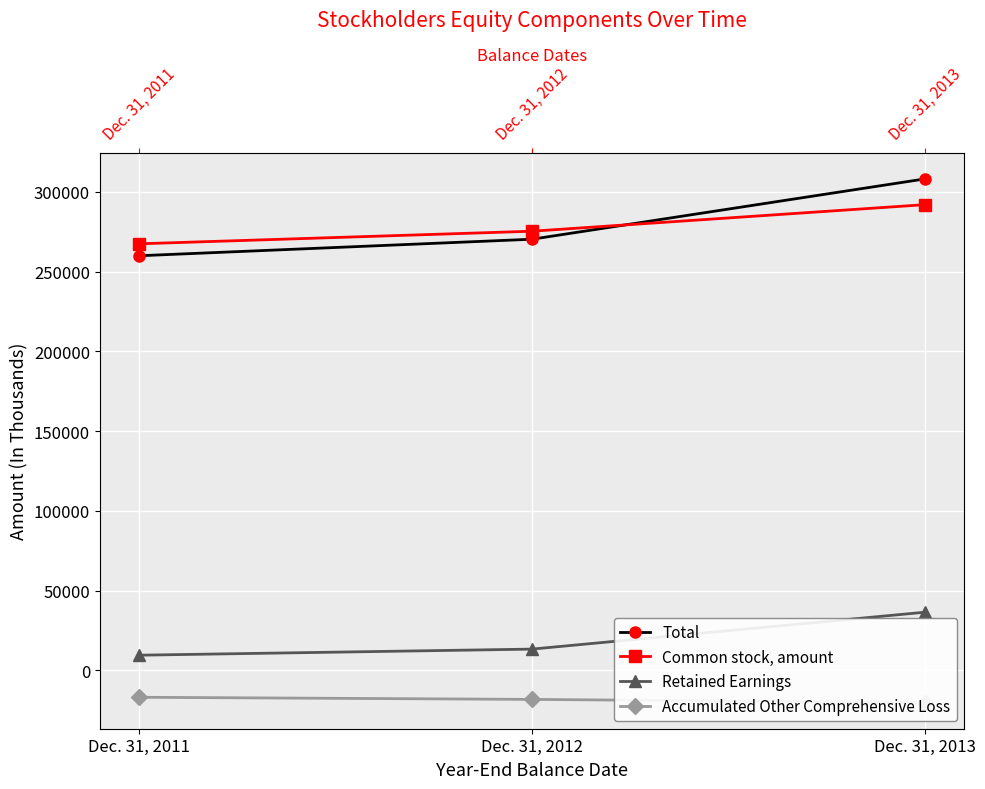

Which has a higher value, Dec. 31, 2013 or Dec. 31, 2011?

Dec. 31, 2013